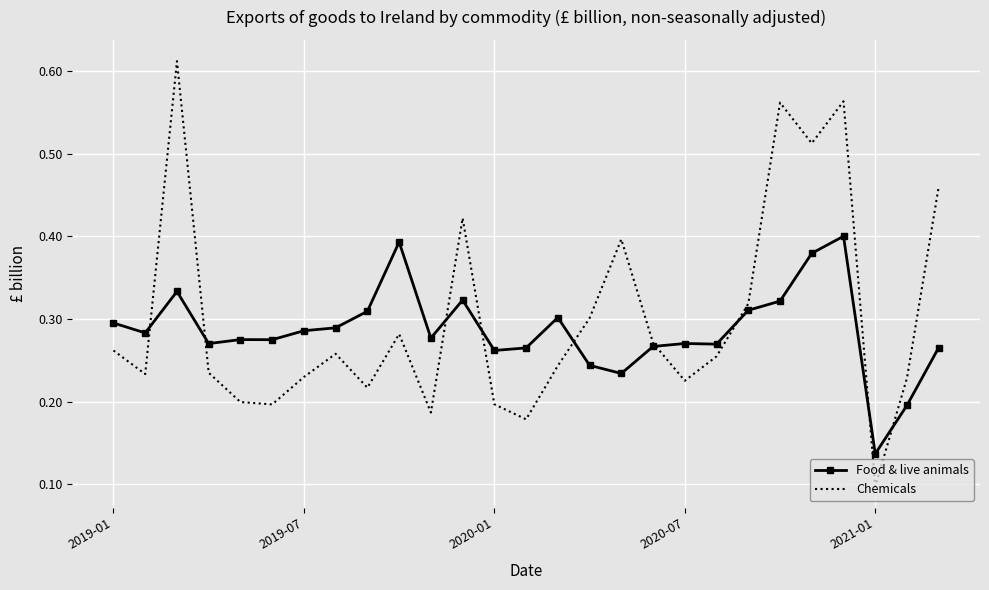

Rank the series by their maximum value, from lowest to highest.

Food & live animals, Chemicals